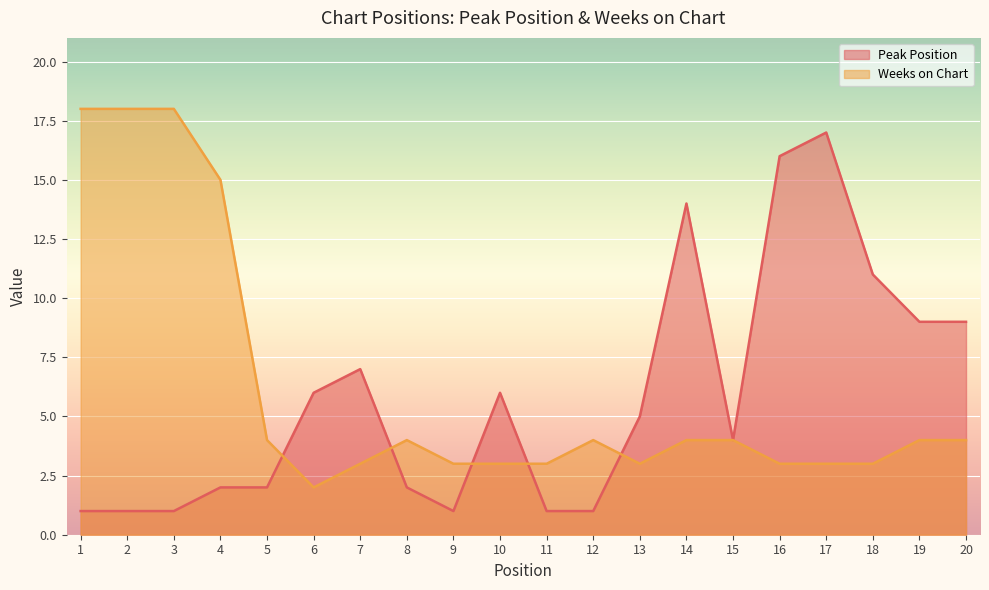

What is the difference between the highest and lowest values at 9?

2